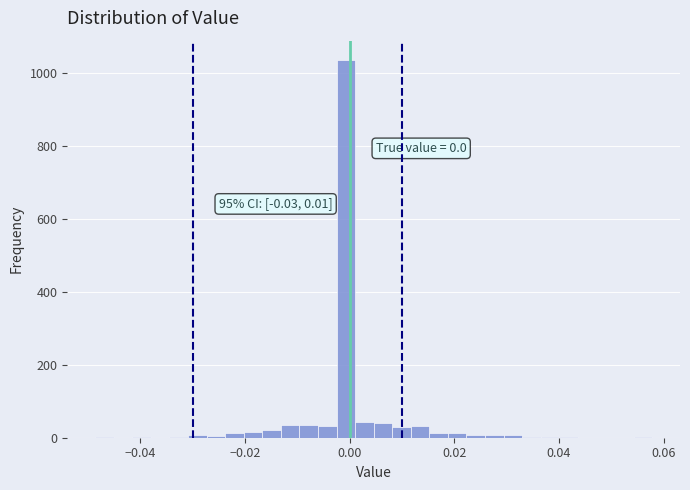

Around what value on the x-axis is the tallest bar? Give the approximate position of its centre, as read against the axis.

0.000